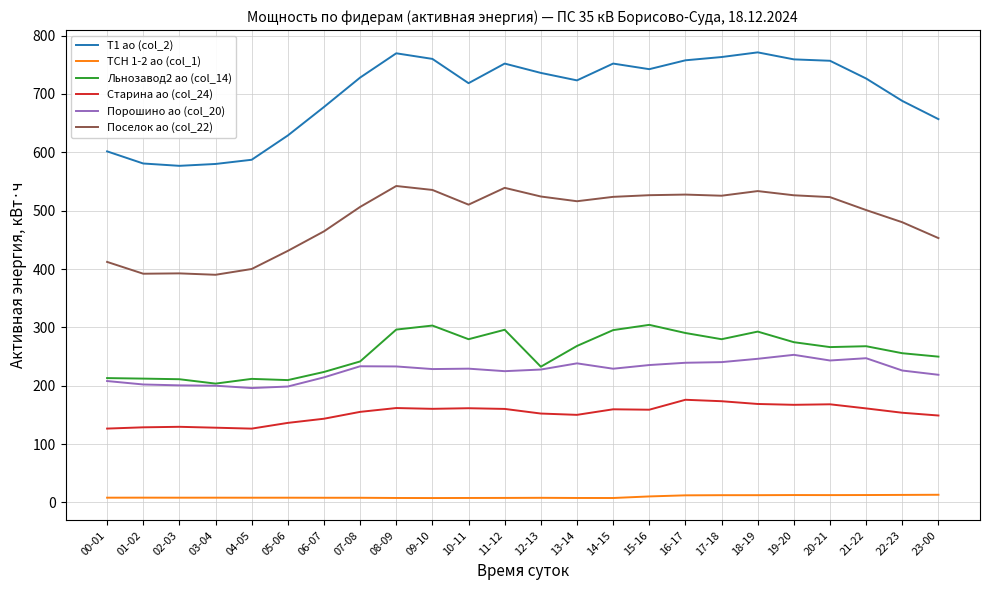

Is this an area chart (filled region under the line)?

No